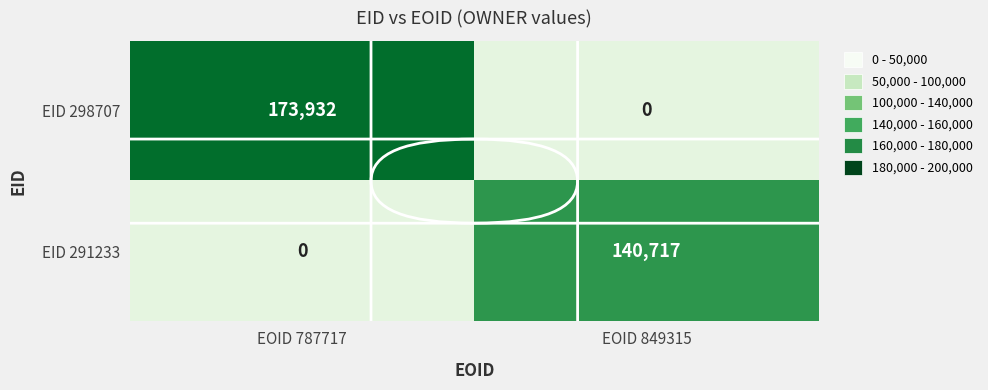

The EID 298707 series shows 80537.6 at EOID 787717. True or false?

False